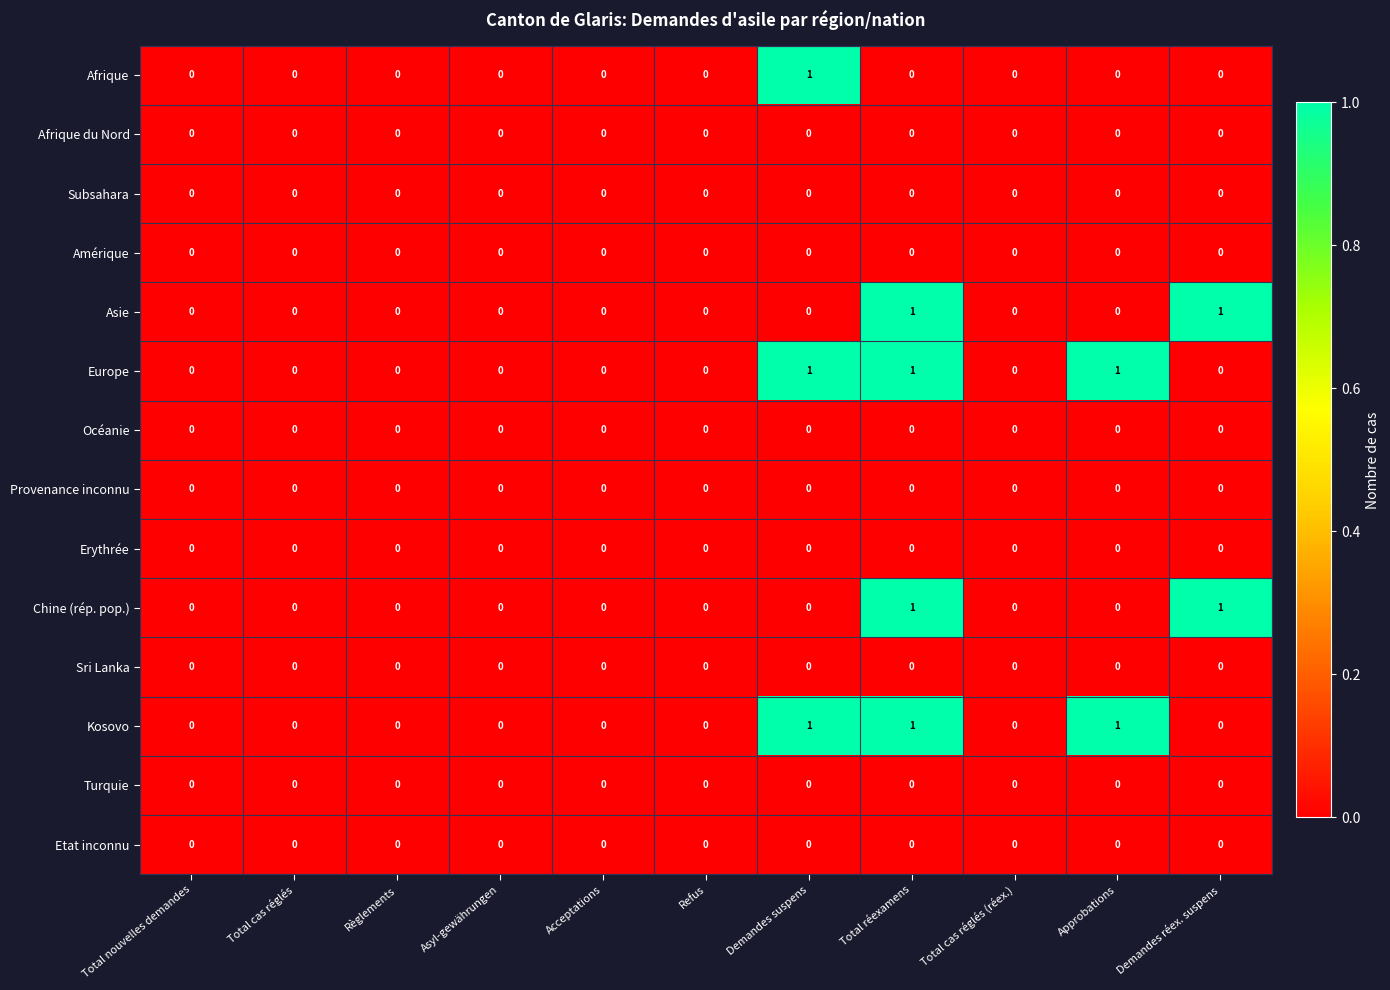

At which category is the sum across all series the highest?

Total réexamens